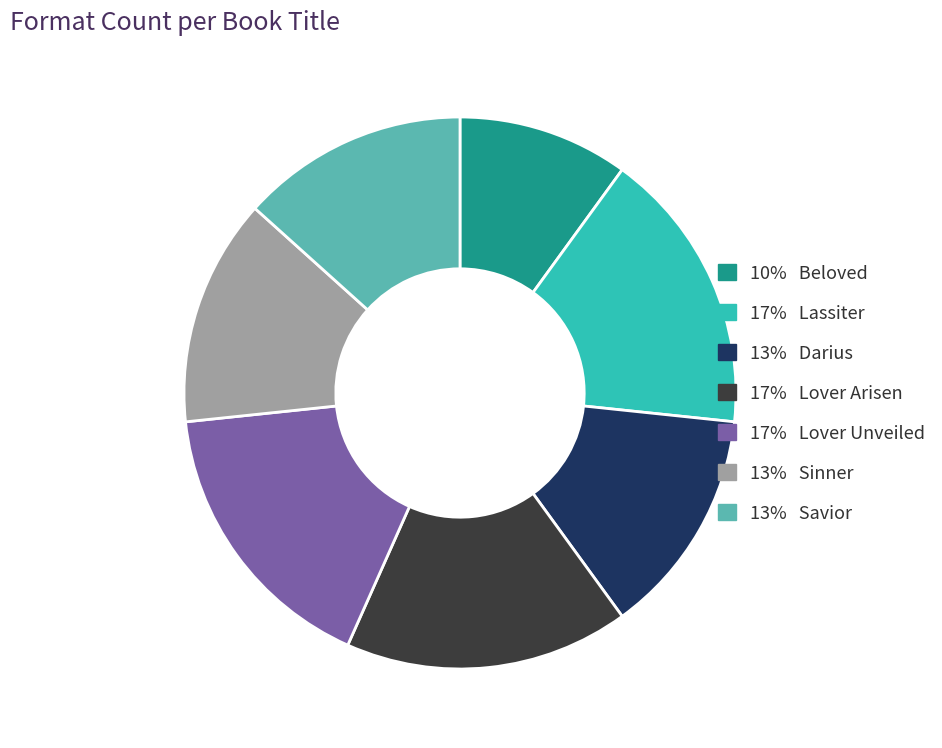

Is there any slice that represents more than half of the pie?

No